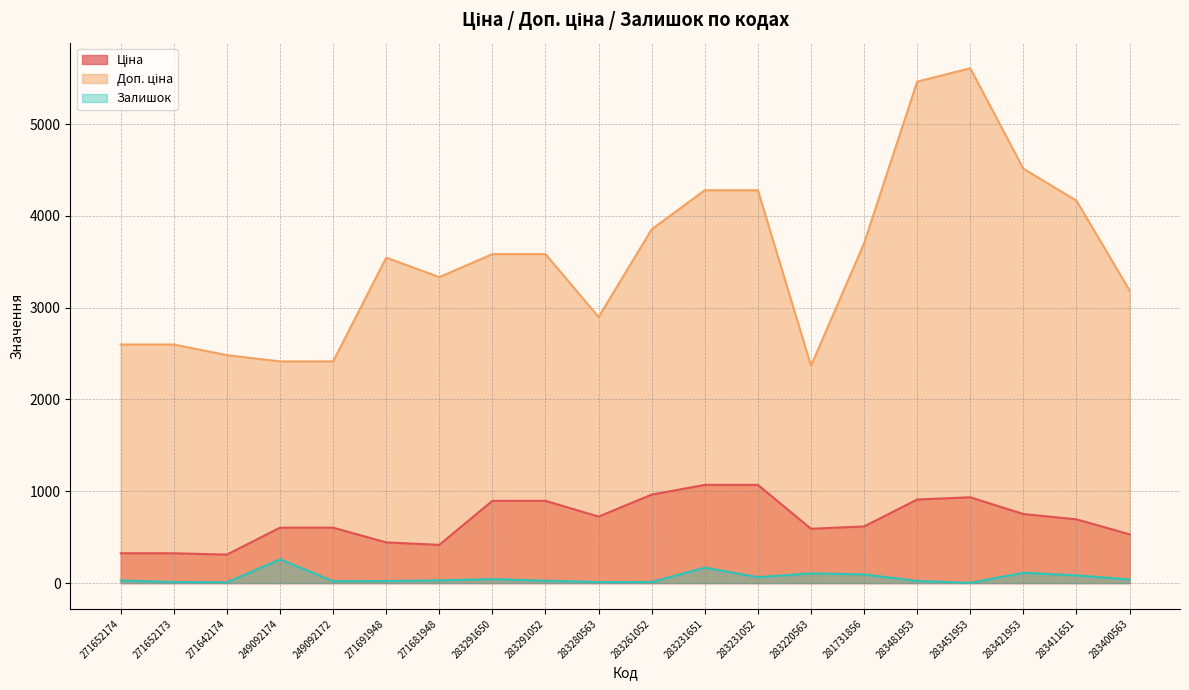

What is the minimum value shown in the chart?

2.0